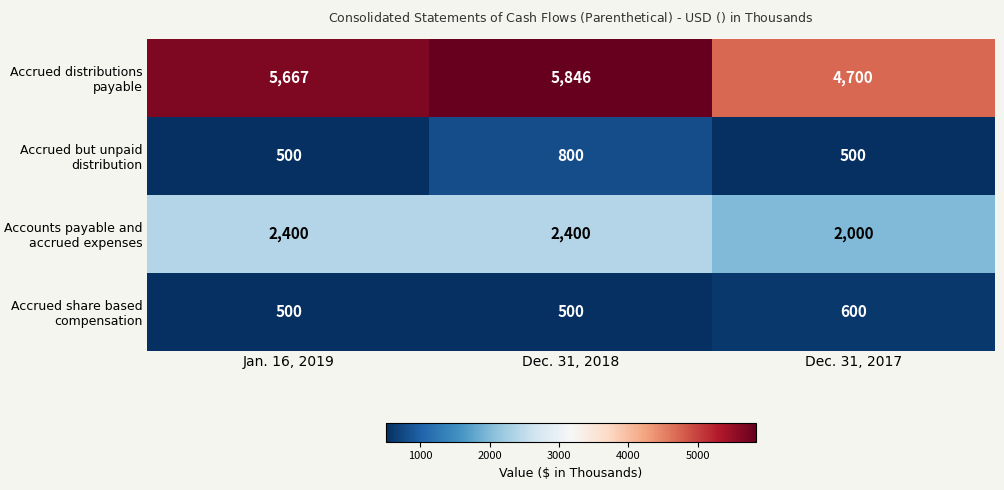

At which category is the sum across all series the highest?

Dec. 31, 2018